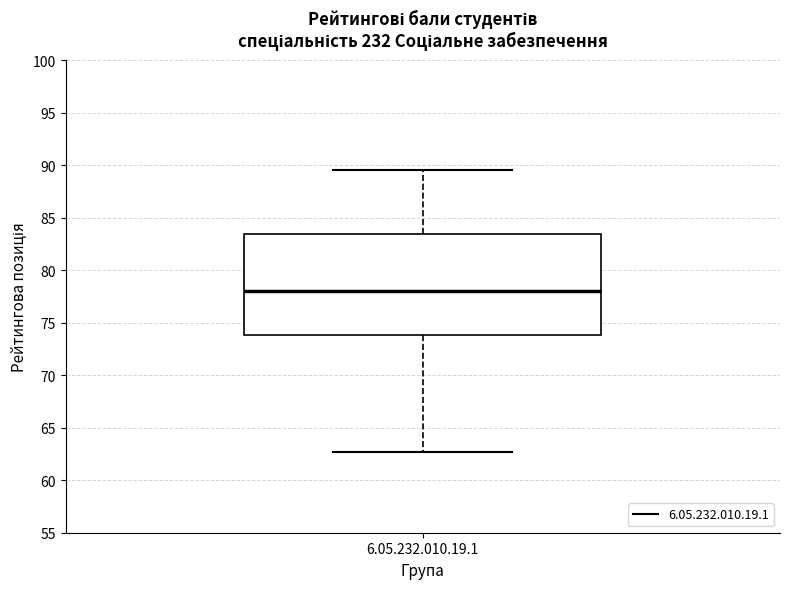

Read this box plot against the y-axis: the position of the median line, the range covered by the box, and the ends of both whiskers. The values are not printed on the chart, so give them approximately, as read against the axis.

median 78.0, box 74.0 to 83.5, whiskers 62.5 to 89.5